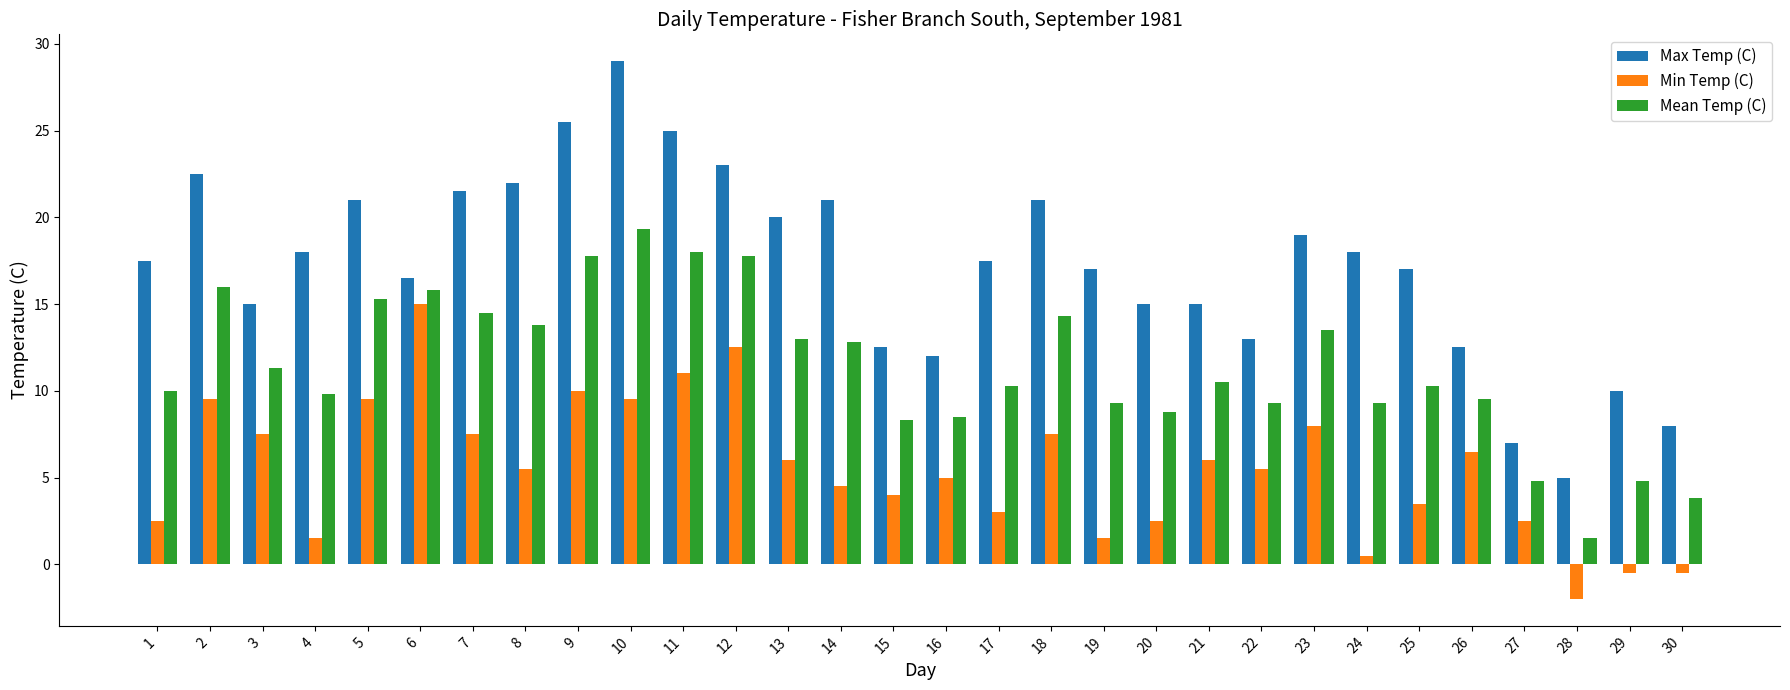

What are all the series names shown in the legend?

Max Temp (C), Min Temp (C), Mean Temp (C)